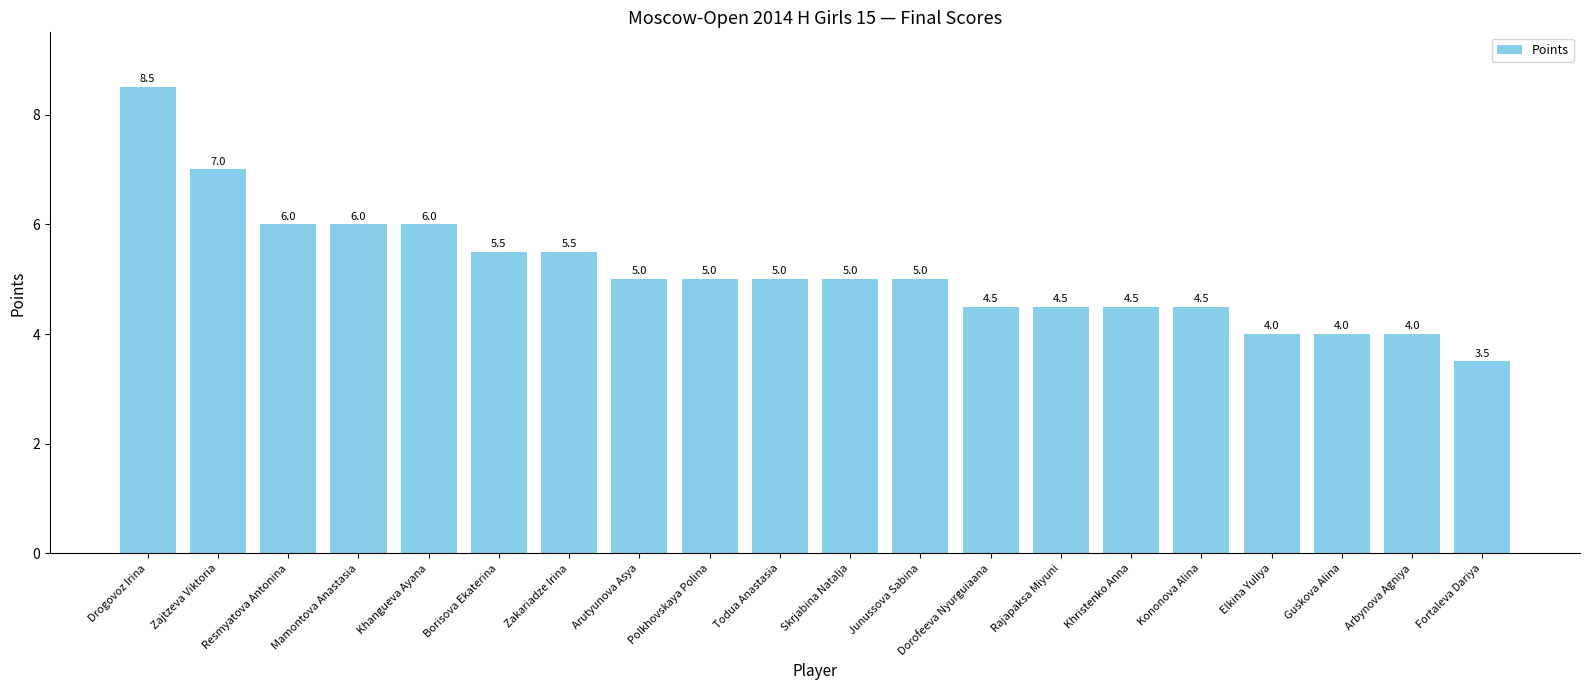

What is the difference between the maximum and minimum values?

5.0